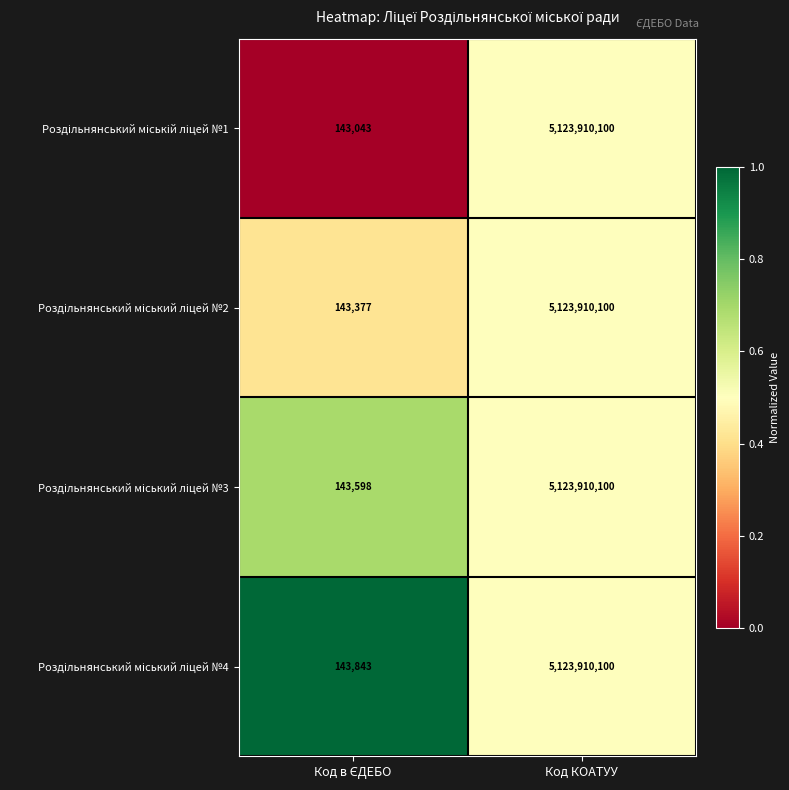

At which category is the sum across all series the highest?

Код КОАТУУ